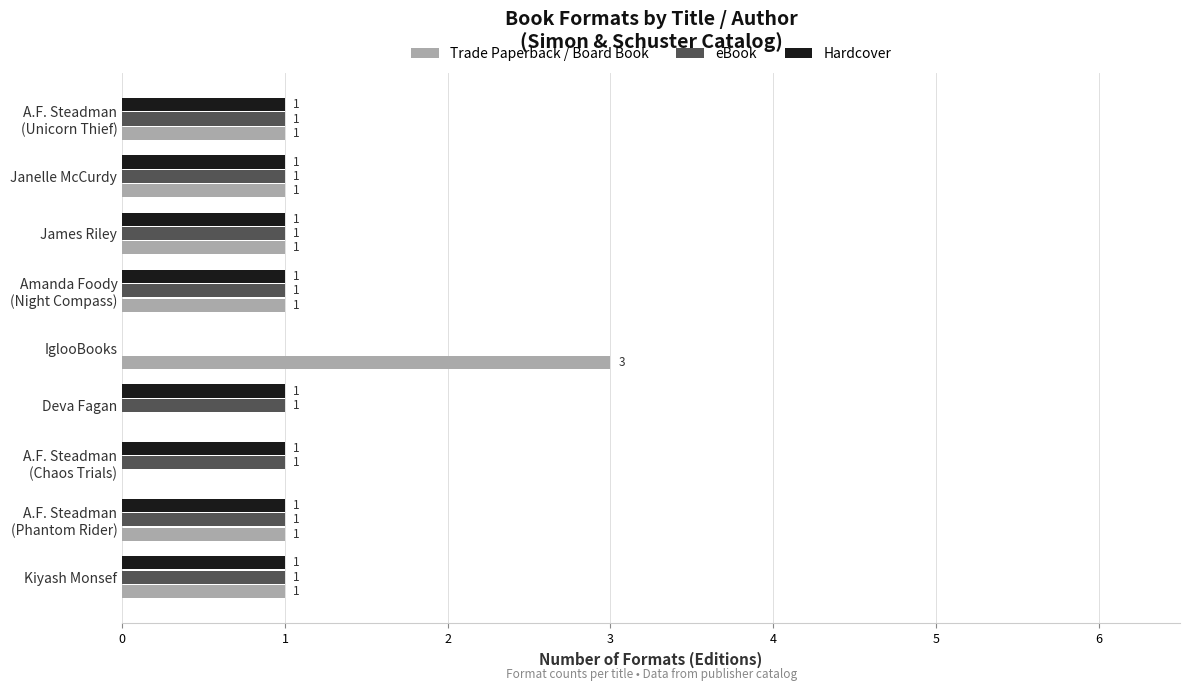

Is it true that Hardcover equals 2 at Deva Fagan?

False